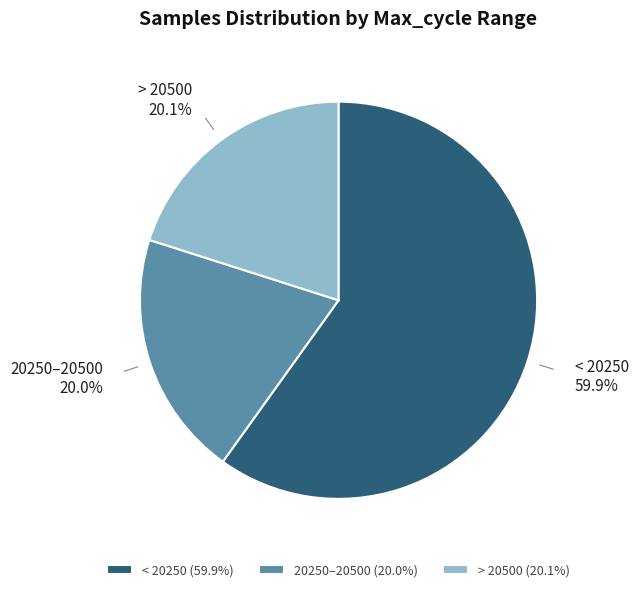

Is there any slice that represents more than half of the pie?

Yes